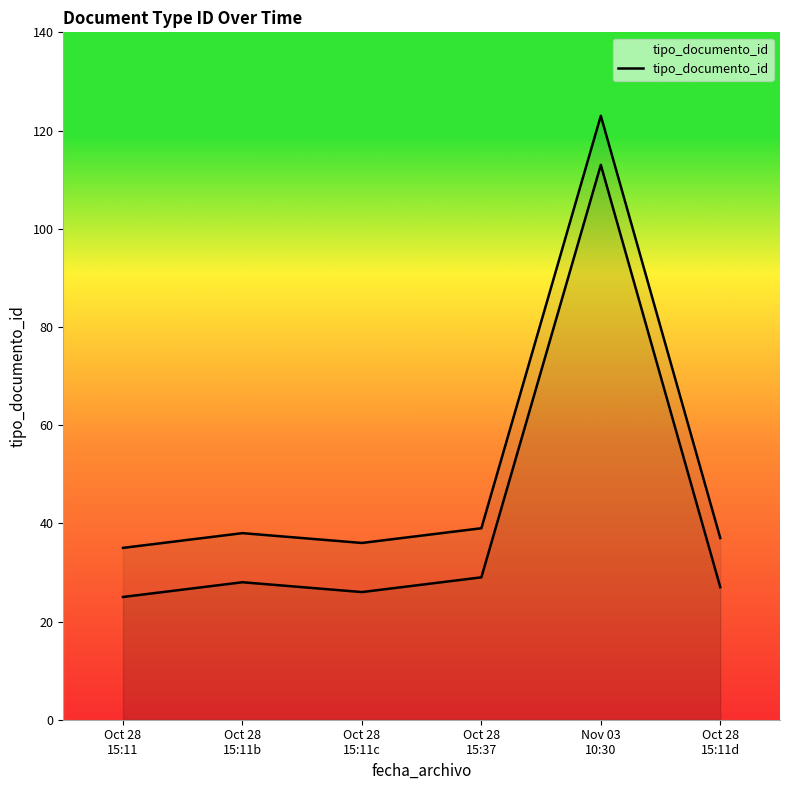

Reading right to left, extract all data points from this chart.

37	123	39	36	38	35